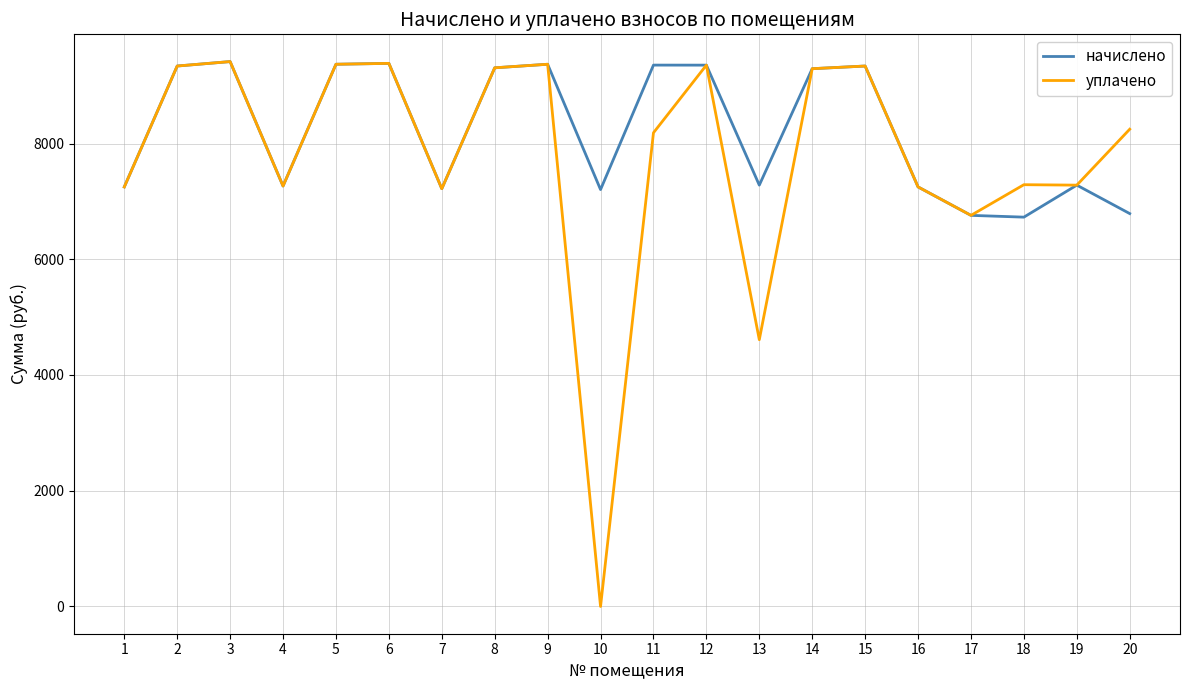

What is the highest value of the начислено series?

9415.8